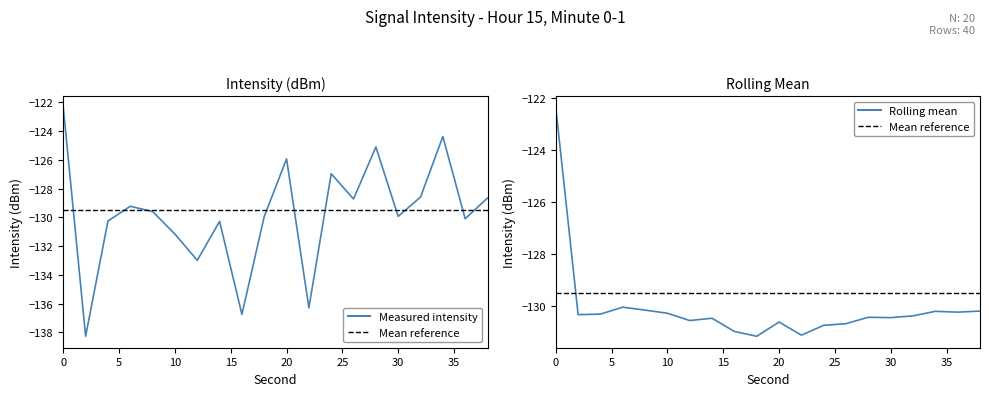

What is the minimum value for rolling_mean?

-131.1